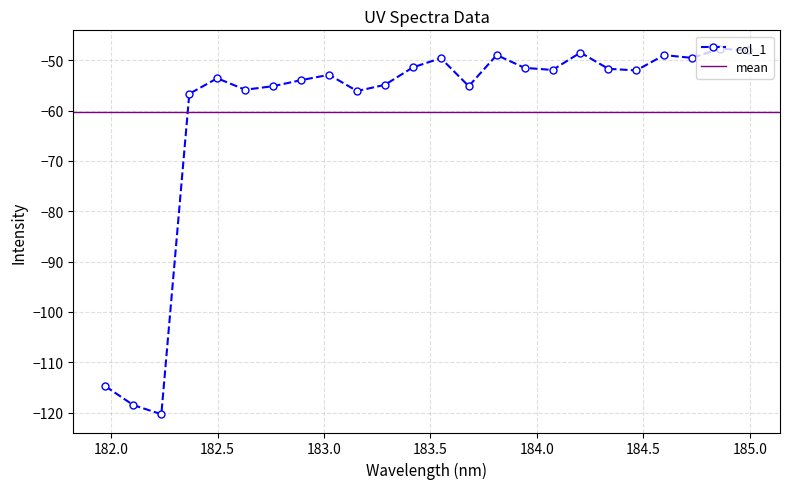

What is the value of the 16th point from the left?

-51.5